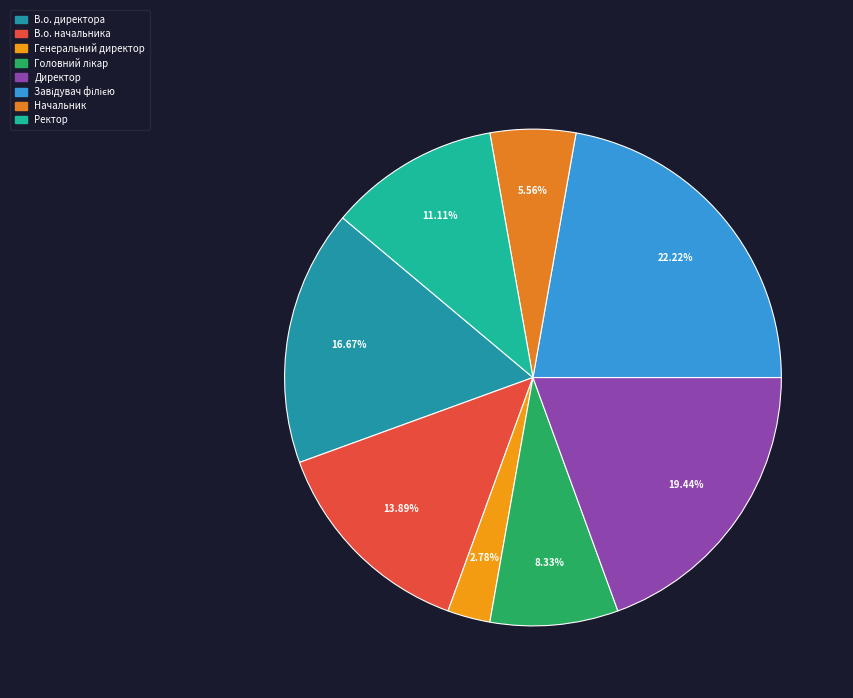

What is the smallest slice in the pie chart?

Генеральний директор